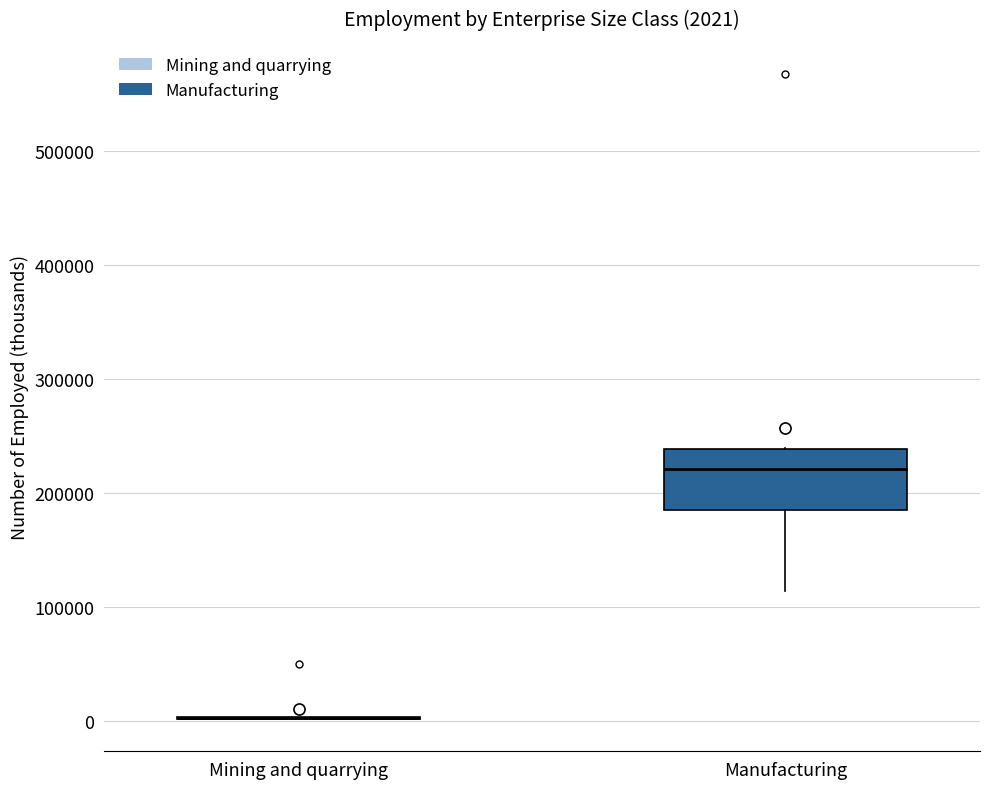

Which box is the tallest, from its lower edge to its upper edge?

Manufacturing